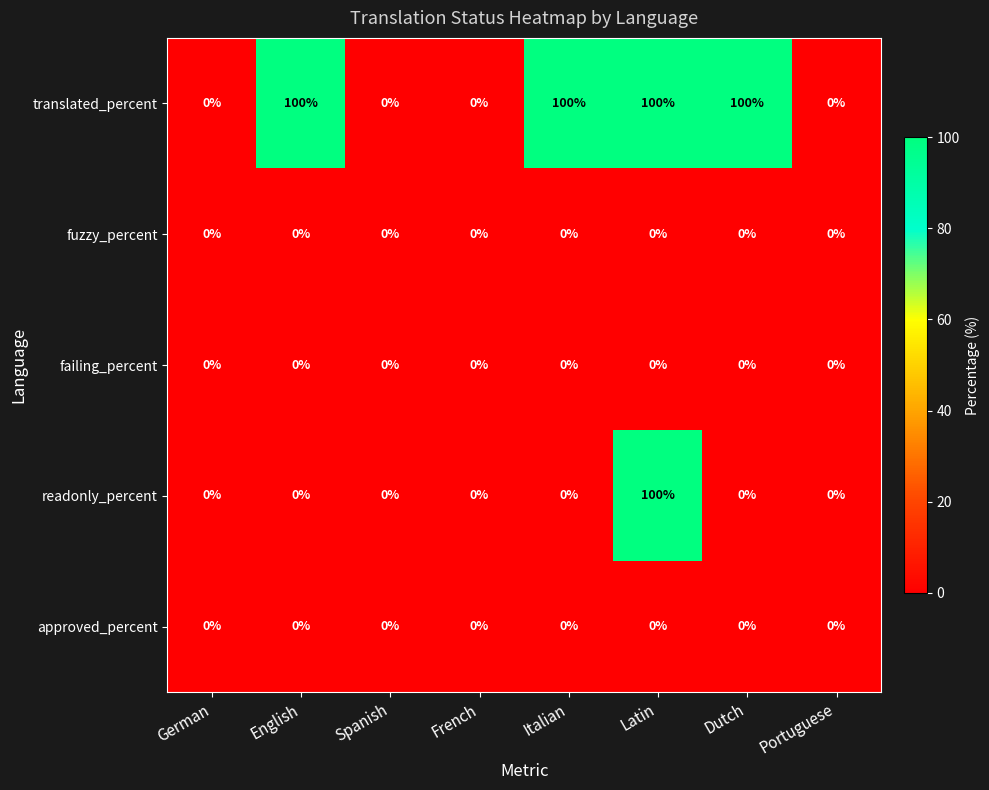

What is the difference between the highest and lowest values at Latin?

100